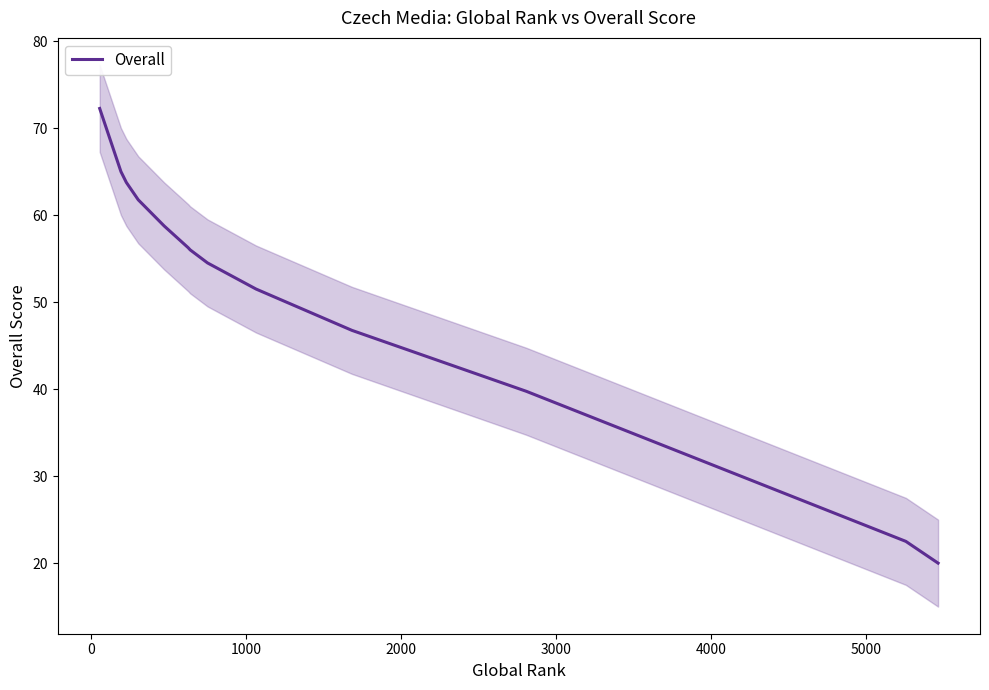

How many lines are shown in the chart?

1